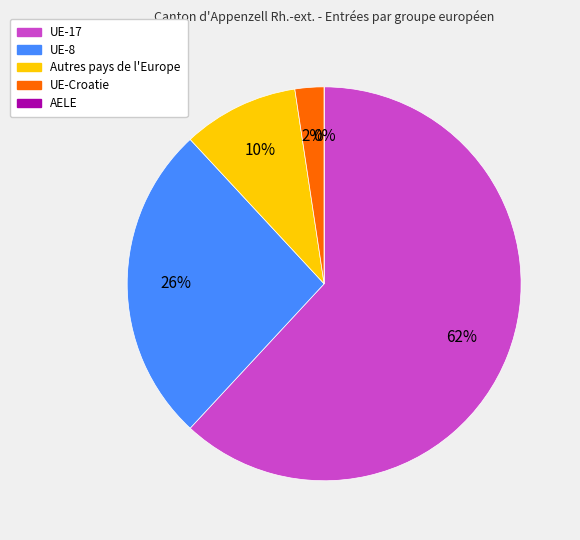

To the nearest percent, what portion does UE-Croatie represent?

2%